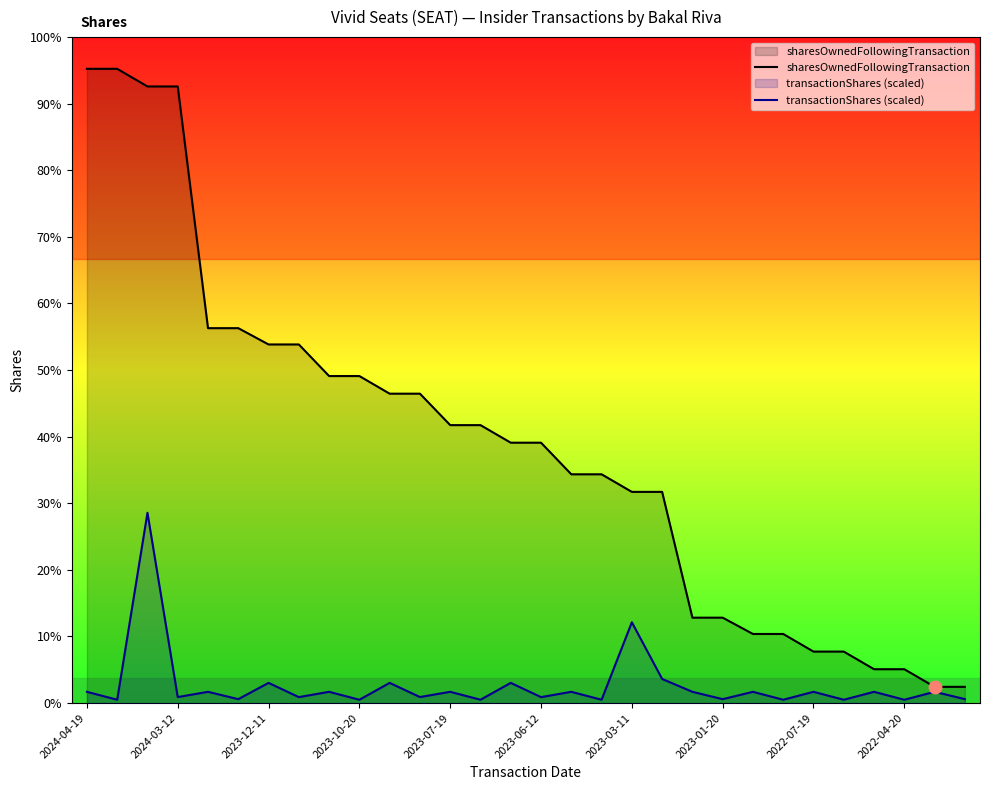

How many interior local valleys does the transactionShares (scaled) series have?

13